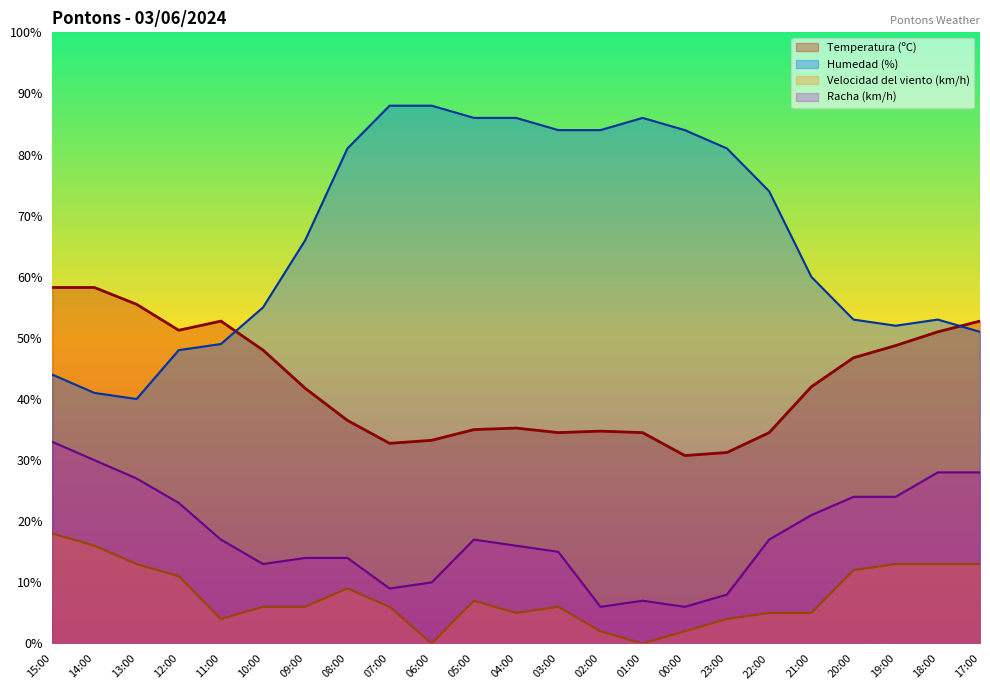

Is it true that Racha (km/h) equals 12.7 at 20:00?

False